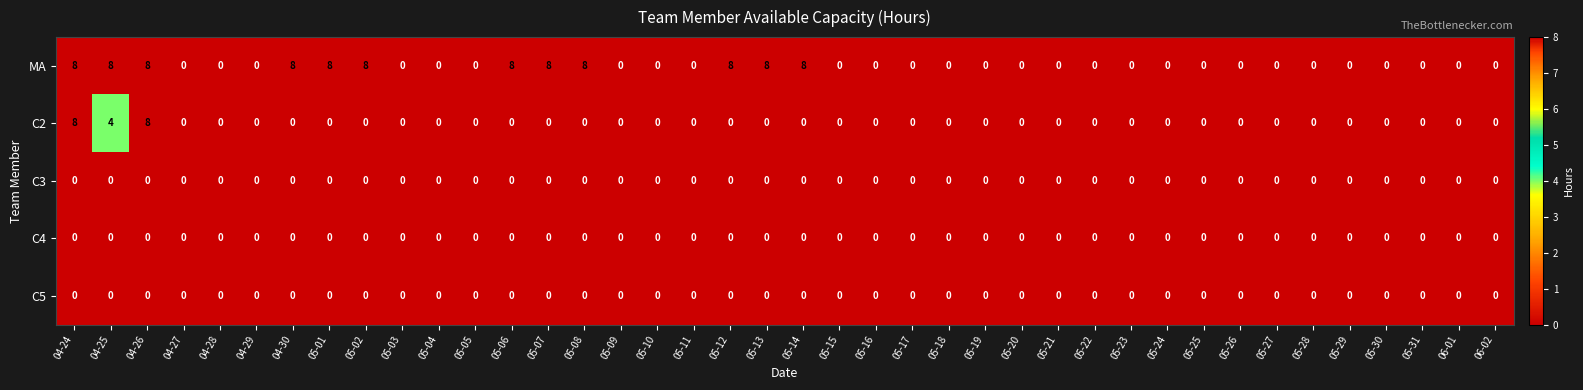

At how many categories does at least one series exceed 5?

12